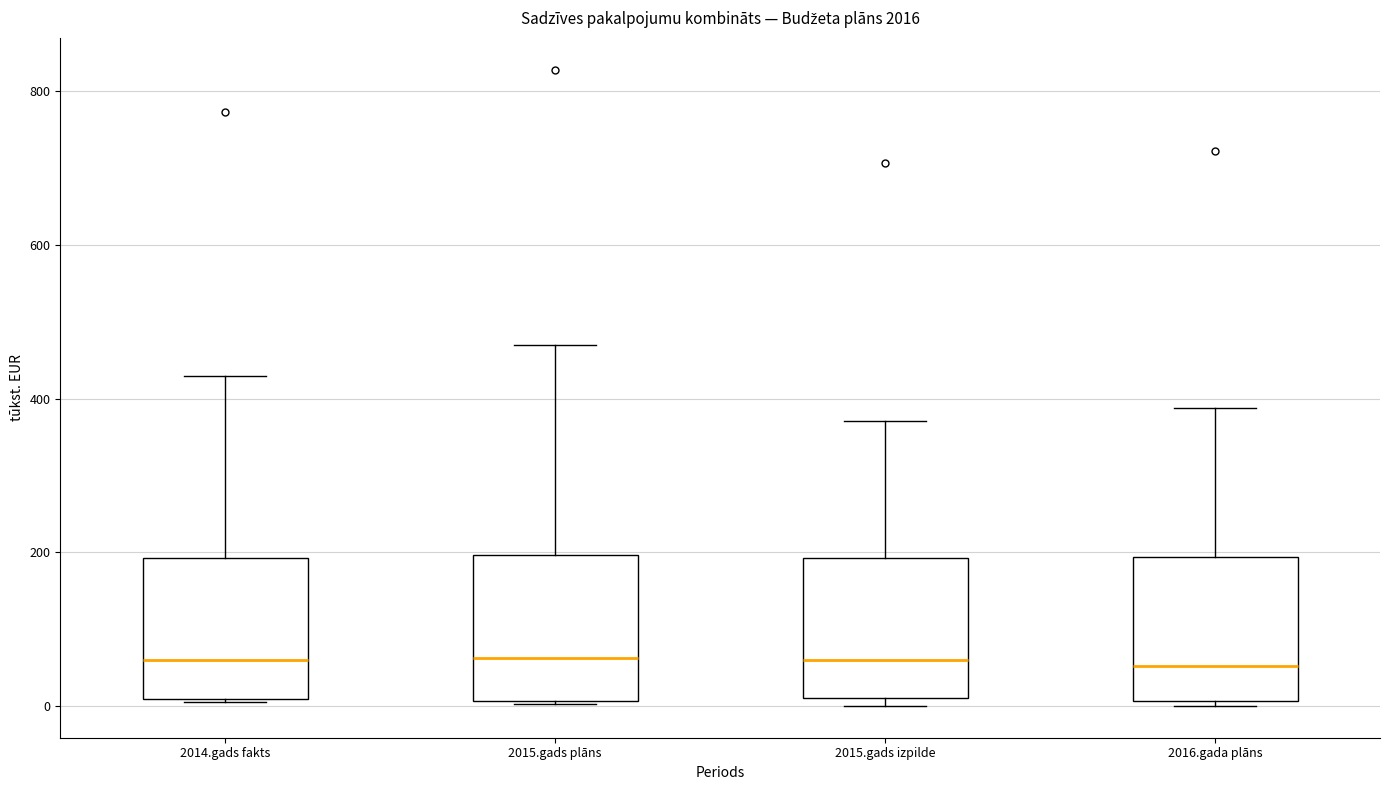

Where does the median line of the box for 2016.gada plāns sit on the y-axis? The values are not printed on the chart, so give them approximately, as read against the axis.

60